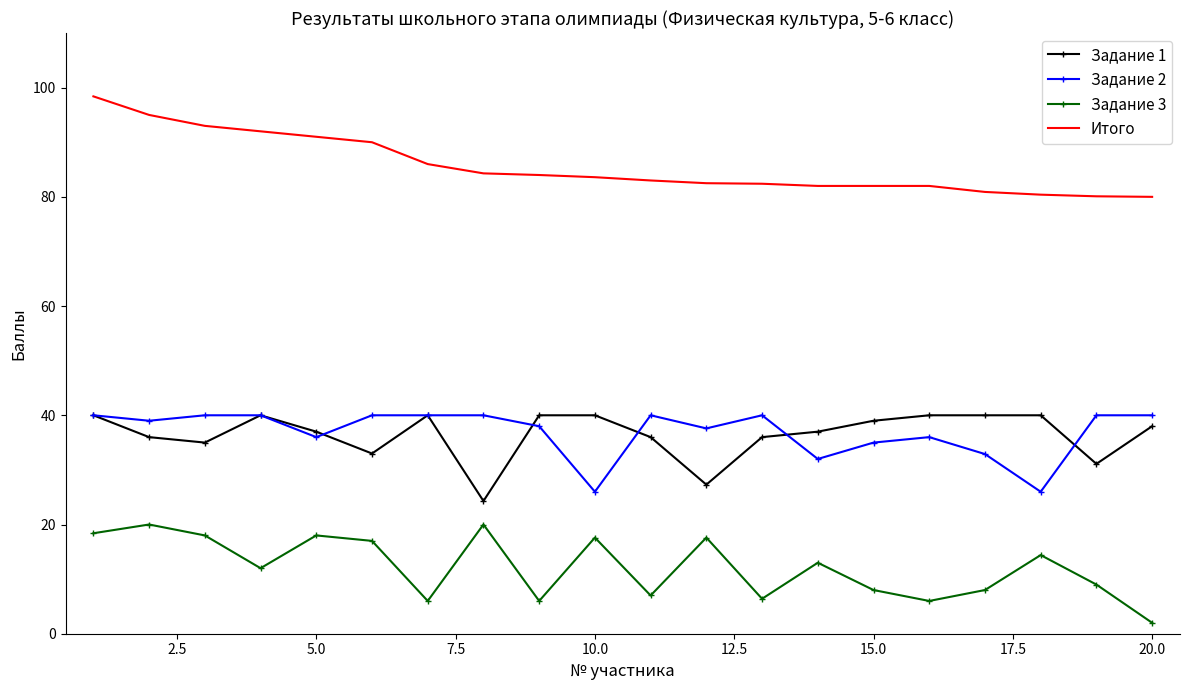

True or false: Итого and Задание 2 cross at least once.

False